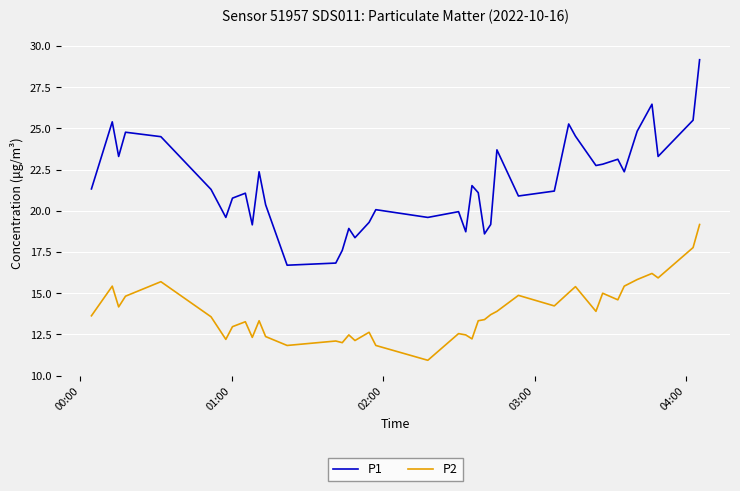

What is the sum of all P1 values?

866.4